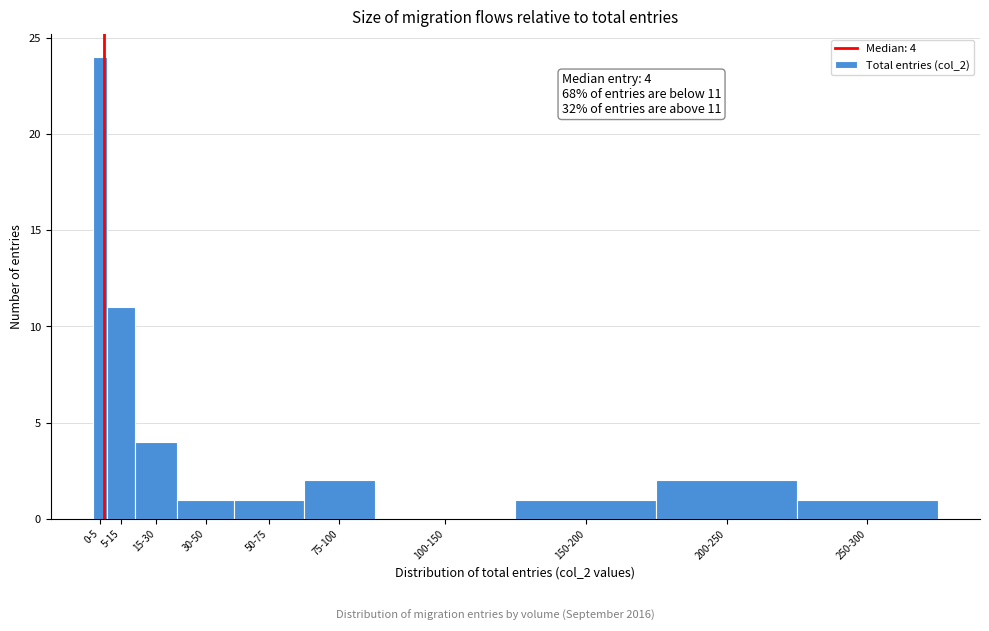

Reading left to right, what are all the values shown in this chart?

0-5=24	5-15=11	15-30=4	30-50=1	50-75=1	75-100=2	100-150=0	150-200=1	200-250=2	250-300=1